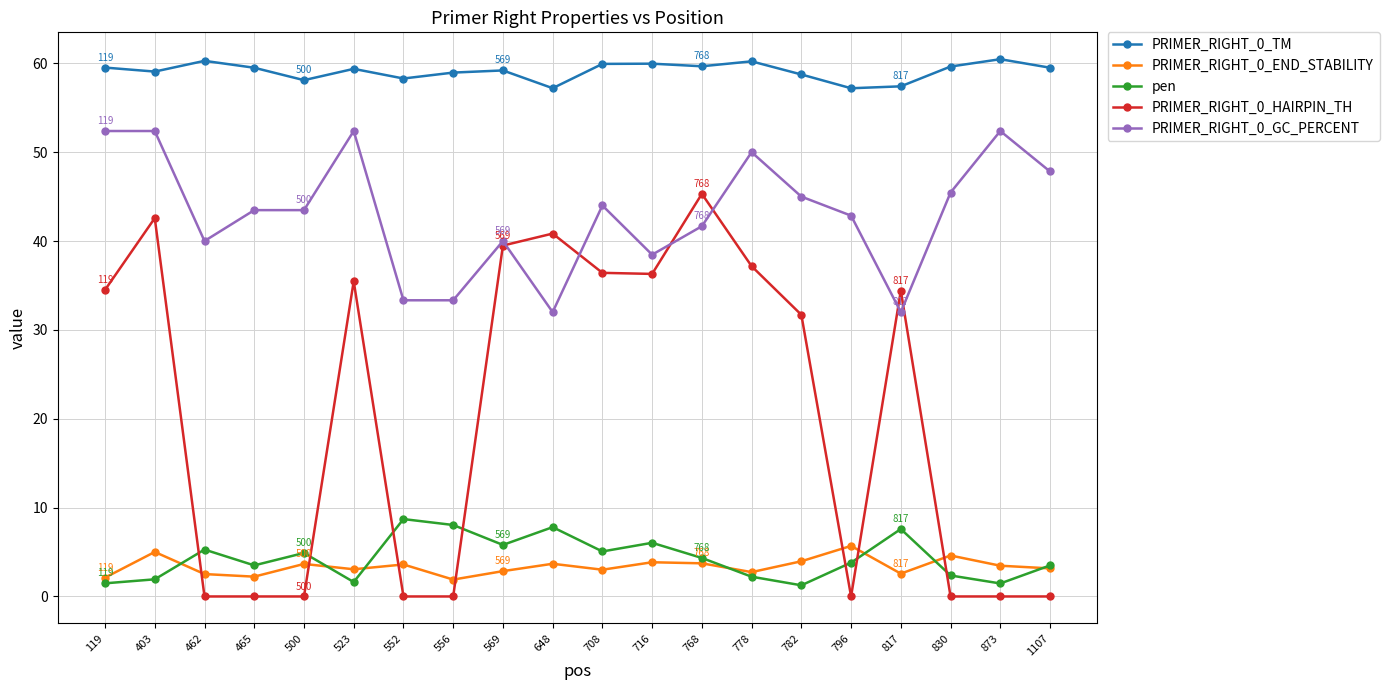

How many categories are shown in the chart?

20